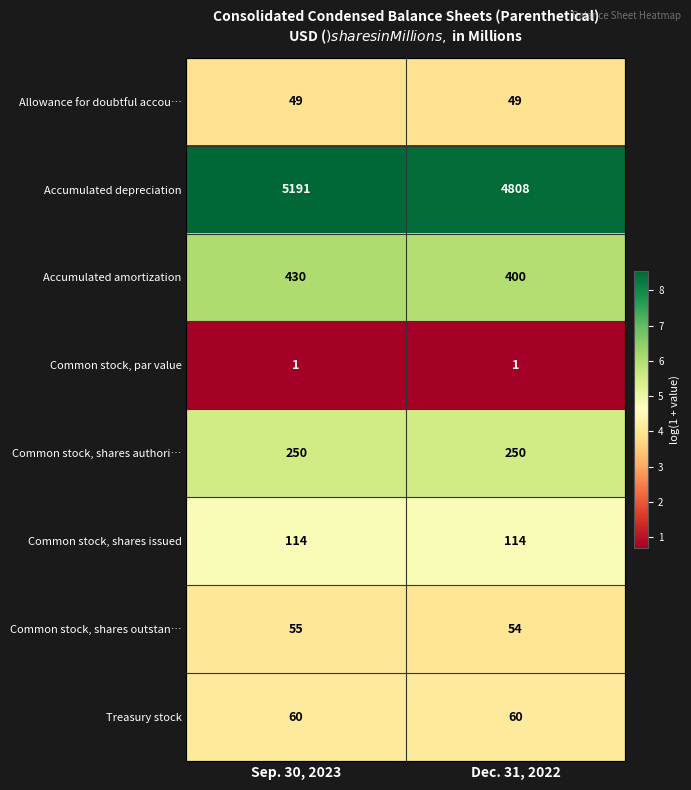

What value does the Accumulated amortization series have at Sep. 30, 2023, to the nearest 10?

430